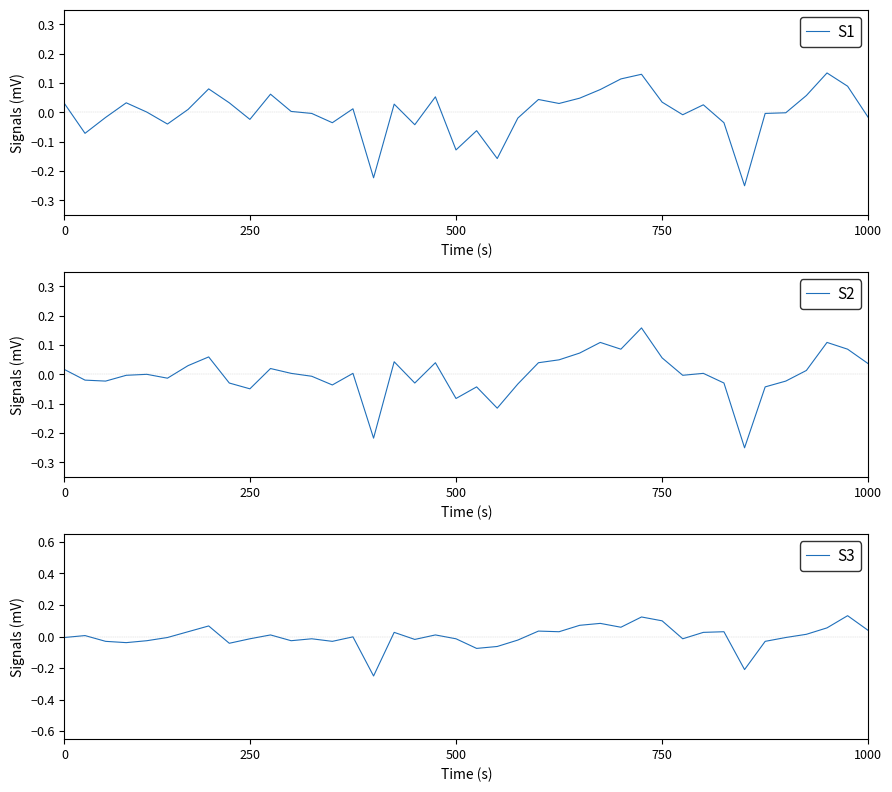

Rank the categories by S2 value from highest to lowest.

28, 26, 37, 27, 38, 25, 7, 29, 24, 16, 18, 23, 39, 6, 10, 0, 36, 11, 14, 31, 1000, 750, 30, 12, 5, 250, 500, 35, 8, 17, 32, 22, 13, 20, 34, 9, 19, 21, 15, 33